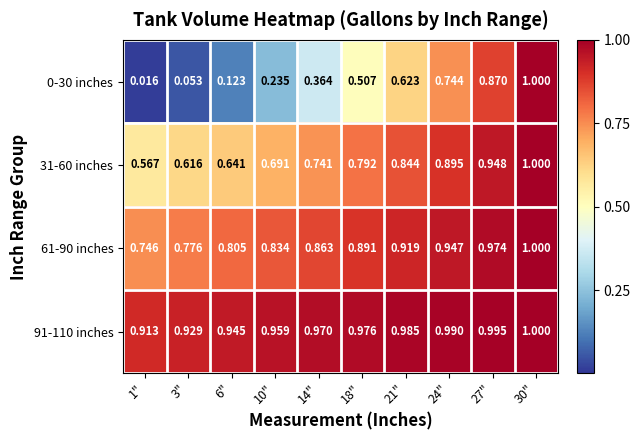

Is the value of 0-30 inches at 10" greater than the value of 91-110 inches at 21"?

No